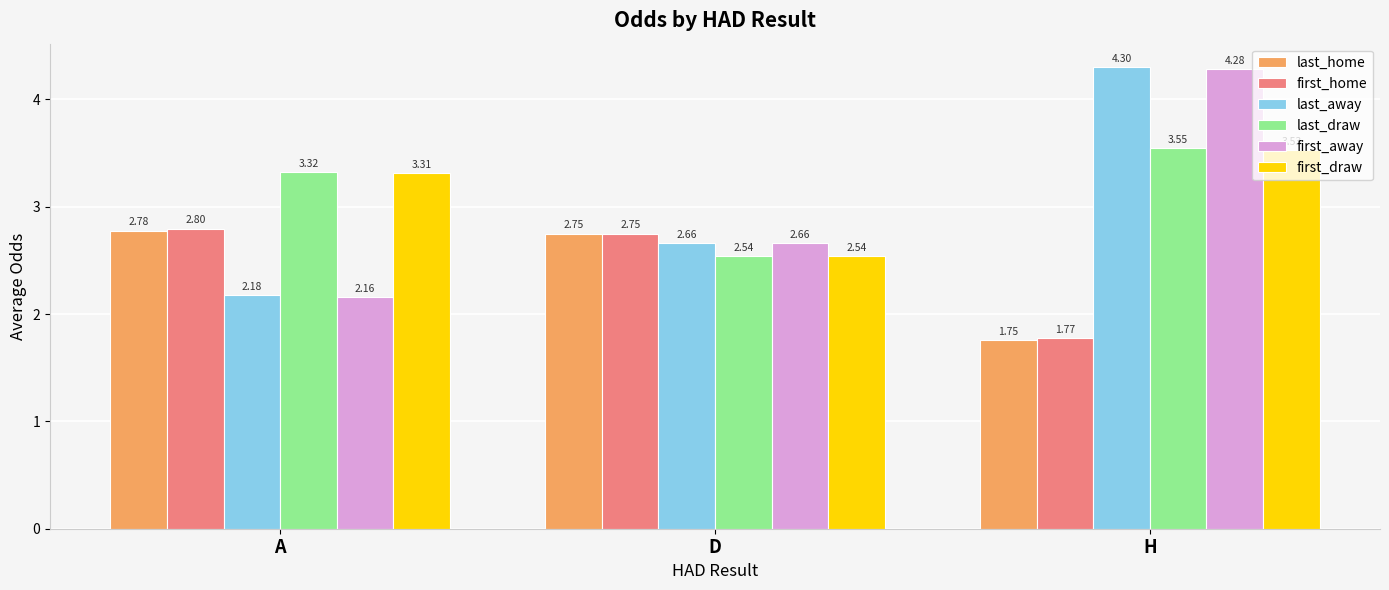

Between A and D, which series saw the biggest shift?

last_draw